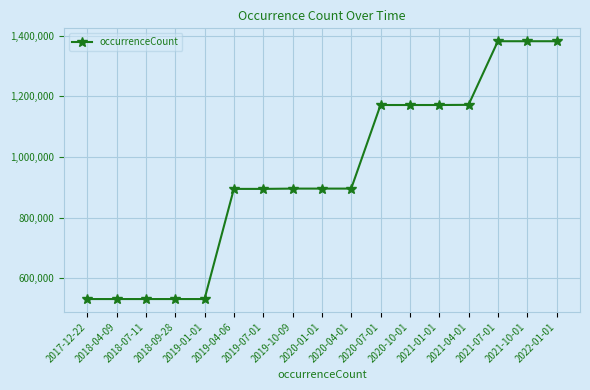

Does the chart have visible grid lines?

Yes